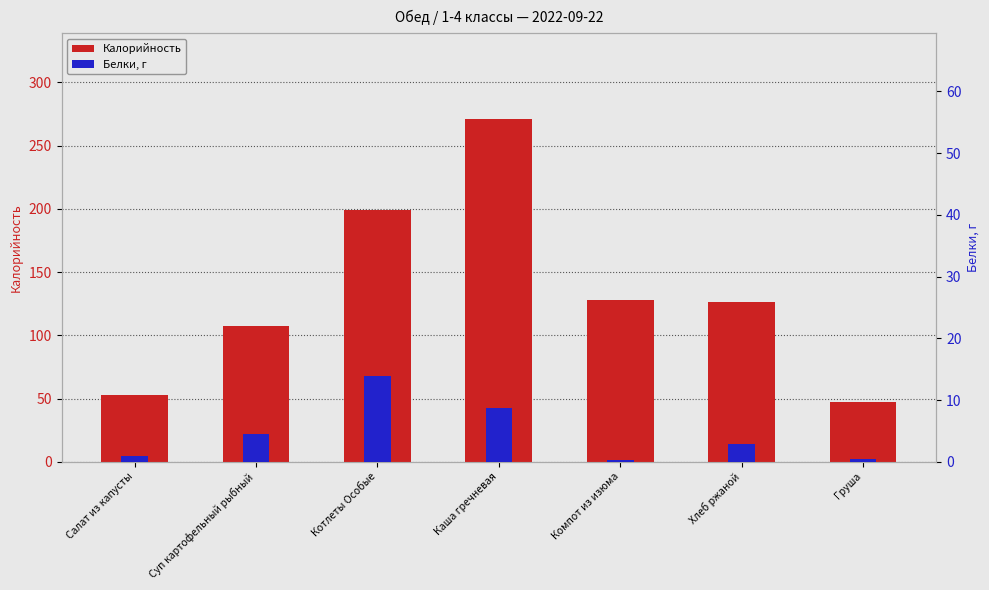

What is the difference between the second highest and second lowest values in the Калорийность series?

146.0